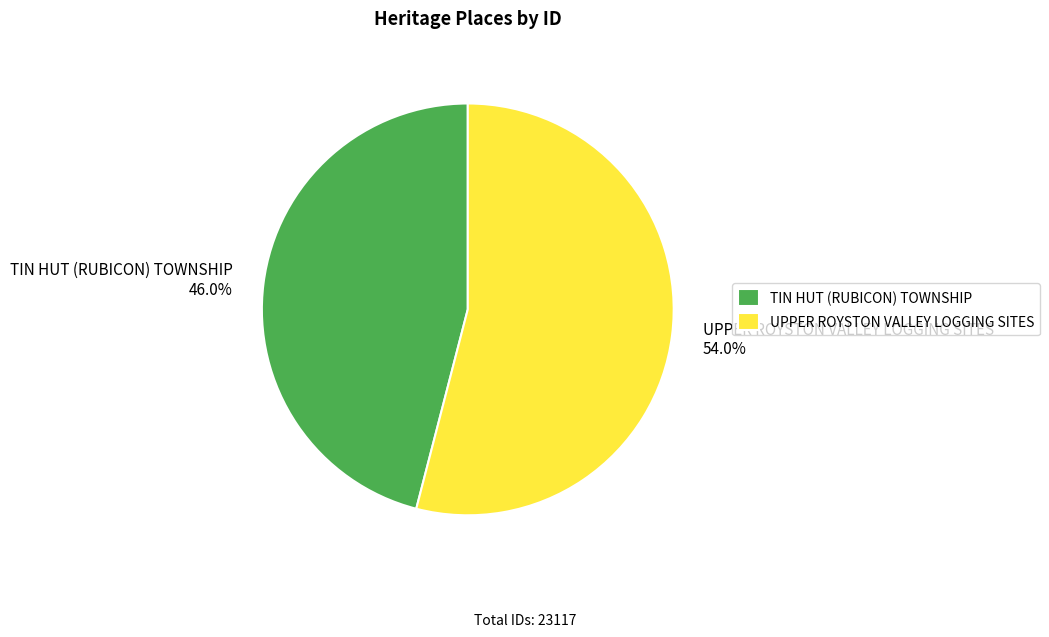

Count the number of slices in the pie.

2